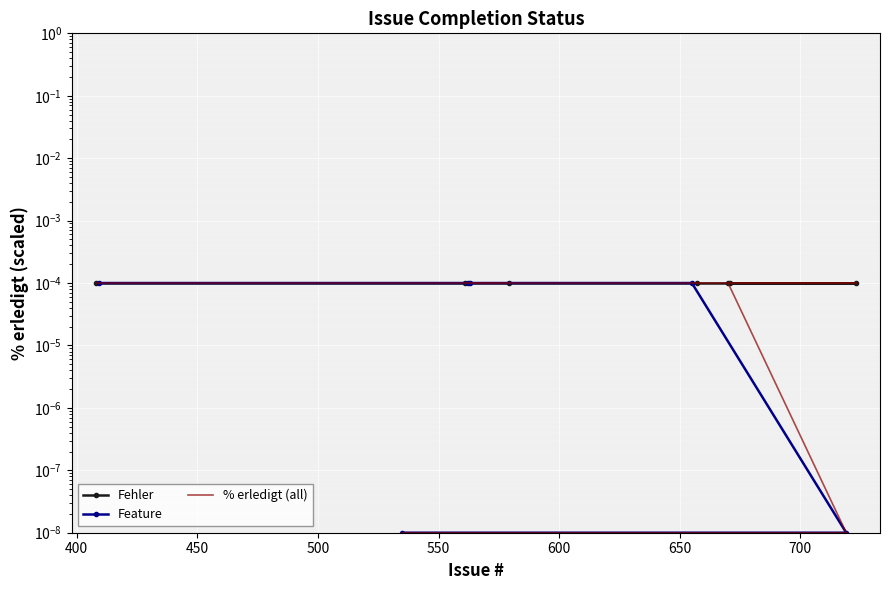

Rank the categories by value from lowest to highest.

719, 535, 408, 409, 561, 563, 579, 562, 657, 655, 723, 671, 670